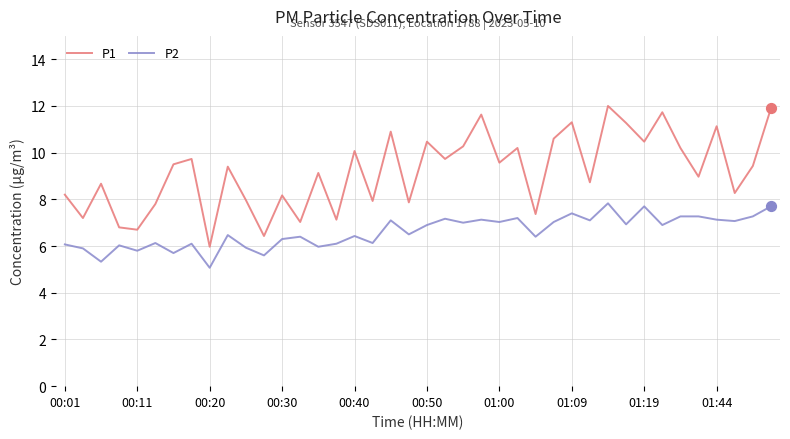

Which series has the largest total across all categories?

P1